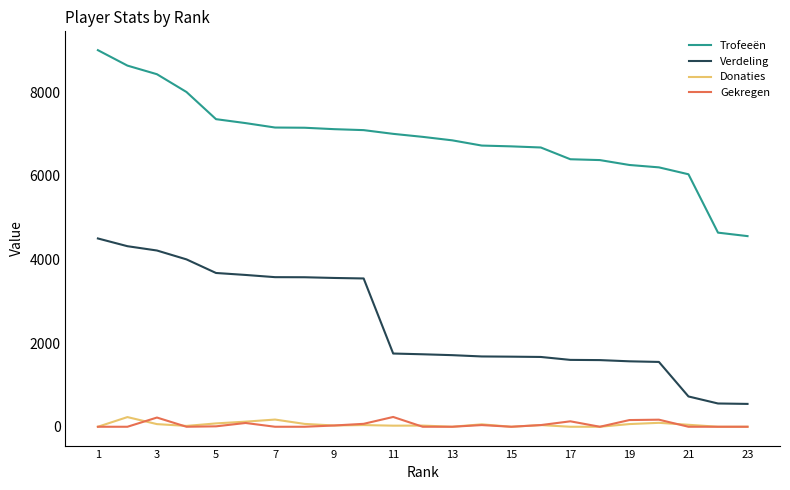

Which series has the widest spread of values?

Trofeeën